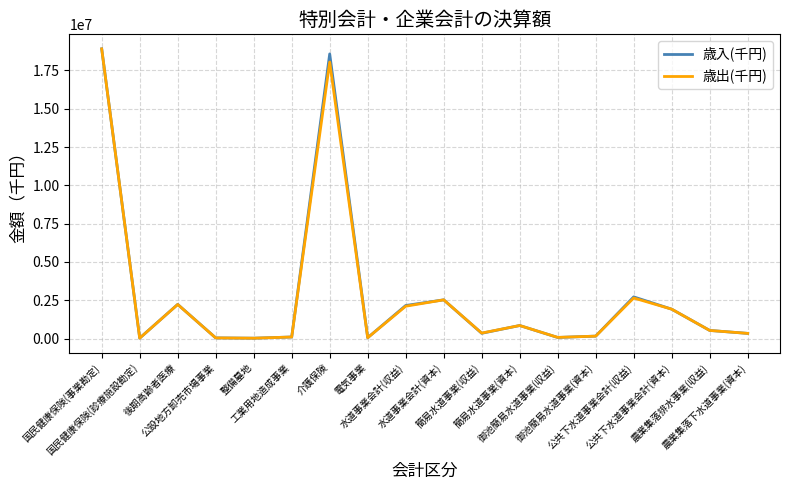

Which series has the largest range (max minus min)?

歳入(千円)